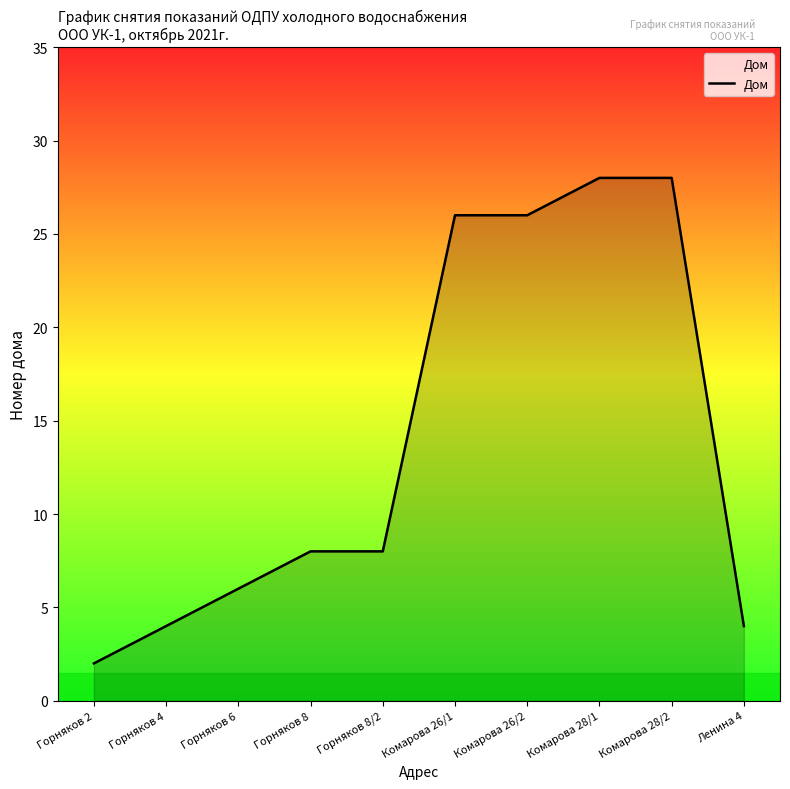

Which label corresponds to the smallest value in the chart?

Горняков 2